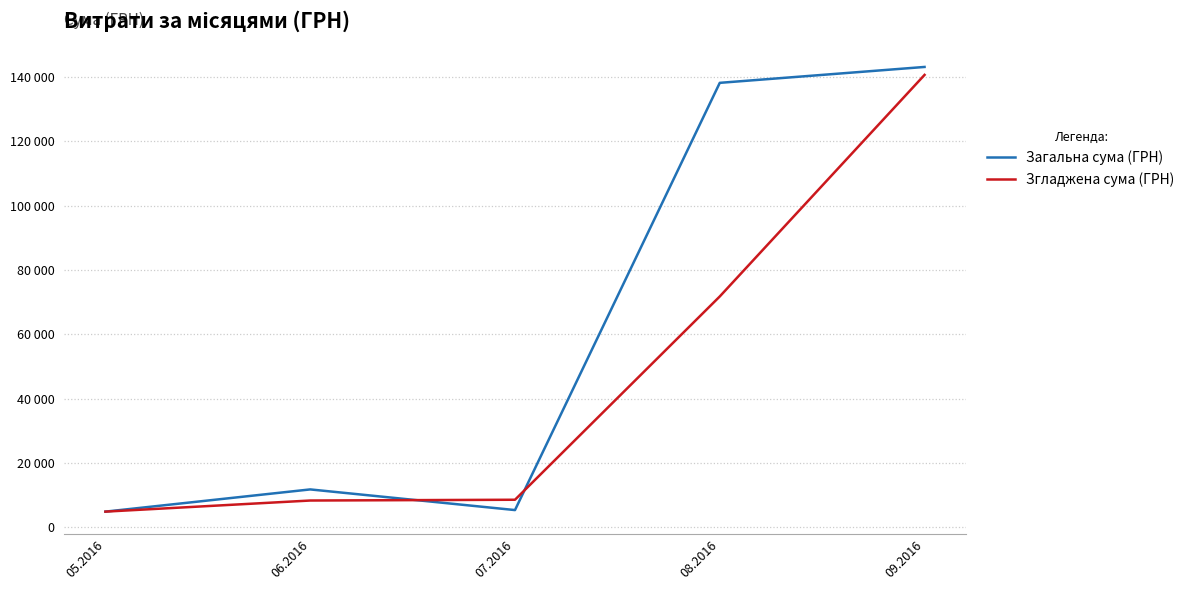

What are all the series names shown in the legend?

Загальна сума (ГРН), Згладжена сума (ГРН)